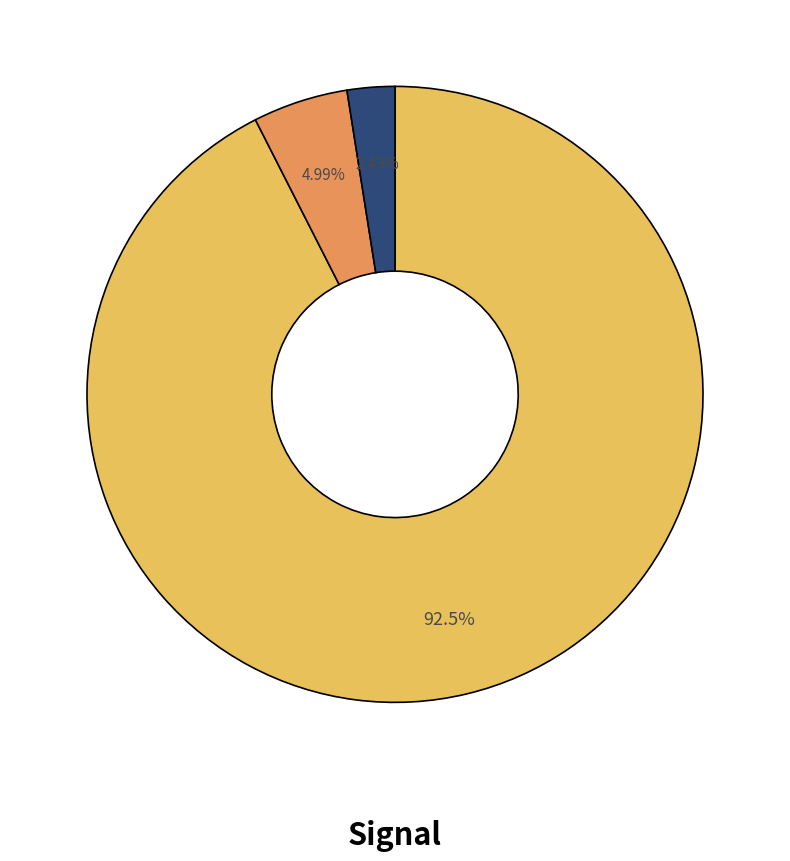

Does any single category account for the majority?

Yes